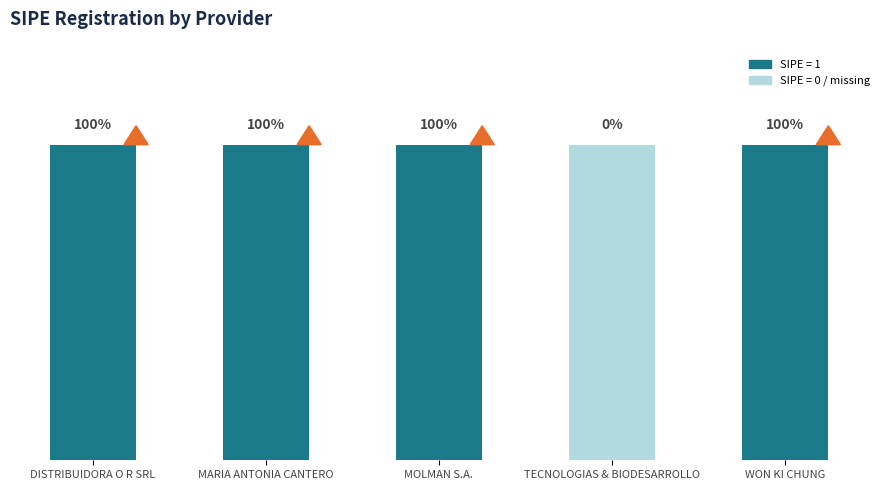

How many values are above zero?

4